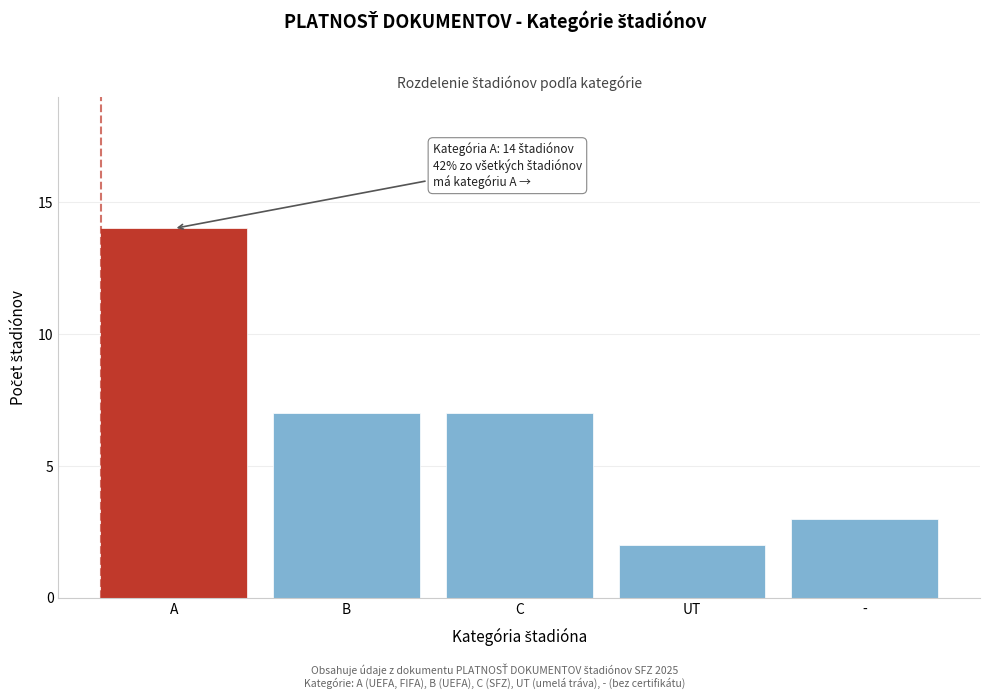

Reading left to right, what are all the values shown in this chart?

14	7	7	2	3